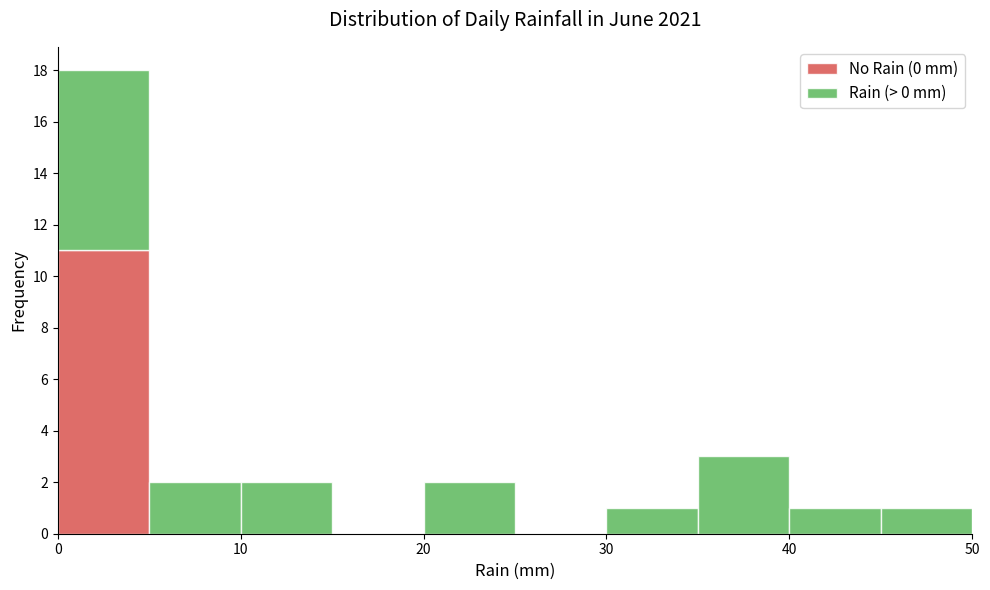

Reading left to right, transcribe this chart: for each stacked bar, give the range it covers on the x-axis and its total height. The values are not printed on the chart, so give them approximately, as read against the axis.

0 to 5: 18
5 to 10: 2
10 to 15: 2
15 to 20: 0
20 to 25: 2
25 to 30: 0
30 to 35: 1
35 to 40: 3
40 to 45: 1
45 to 50: 1